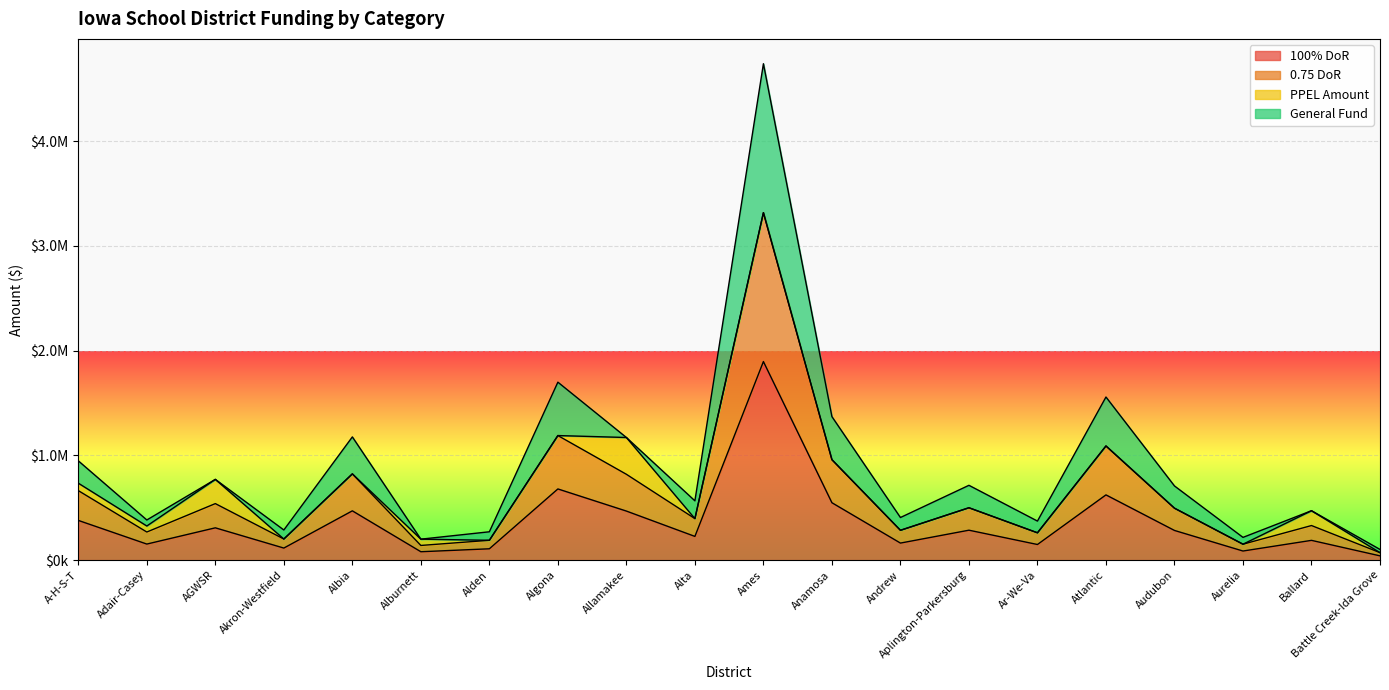

How many interior local valleys does the 100% DoR series have?

7